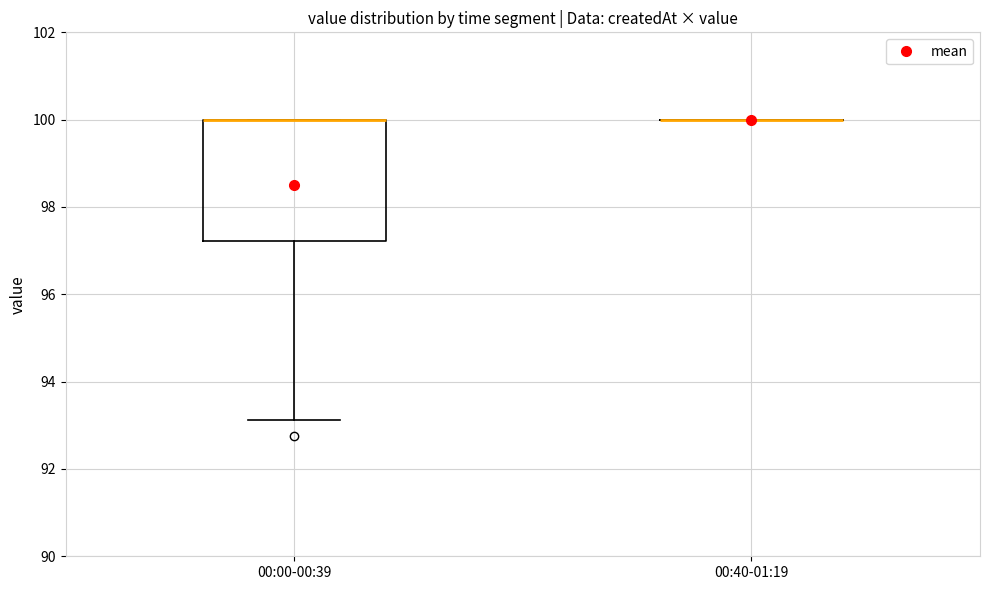

Comparing the boxes themselves (not the whiskers), which one is the tallest?

00:00-00:39